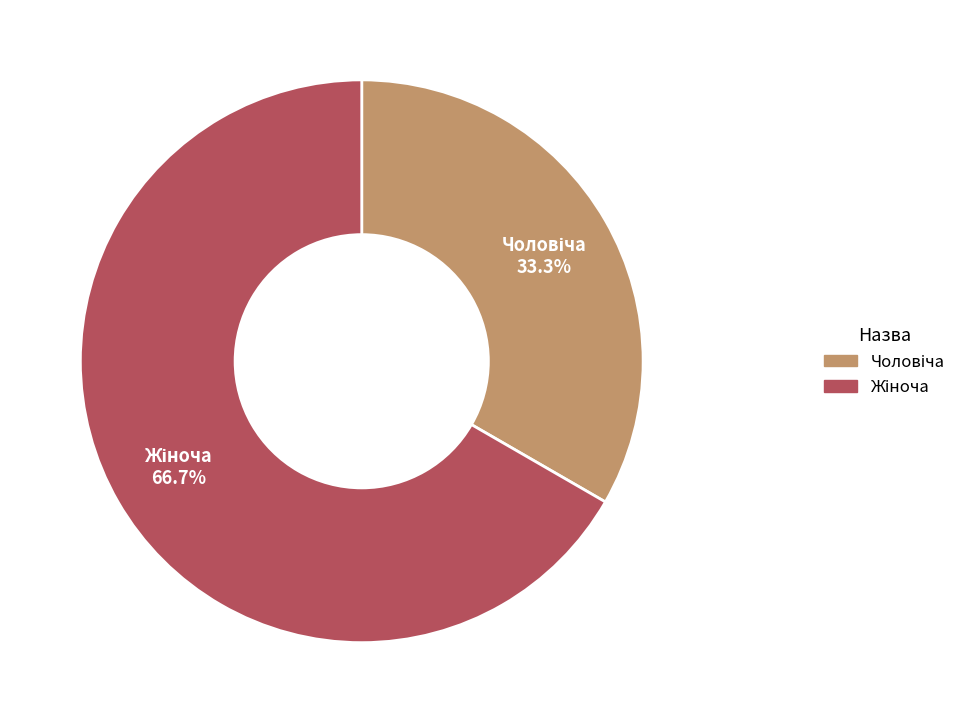

Is there any slice that represents more than half of the pie?

Yes